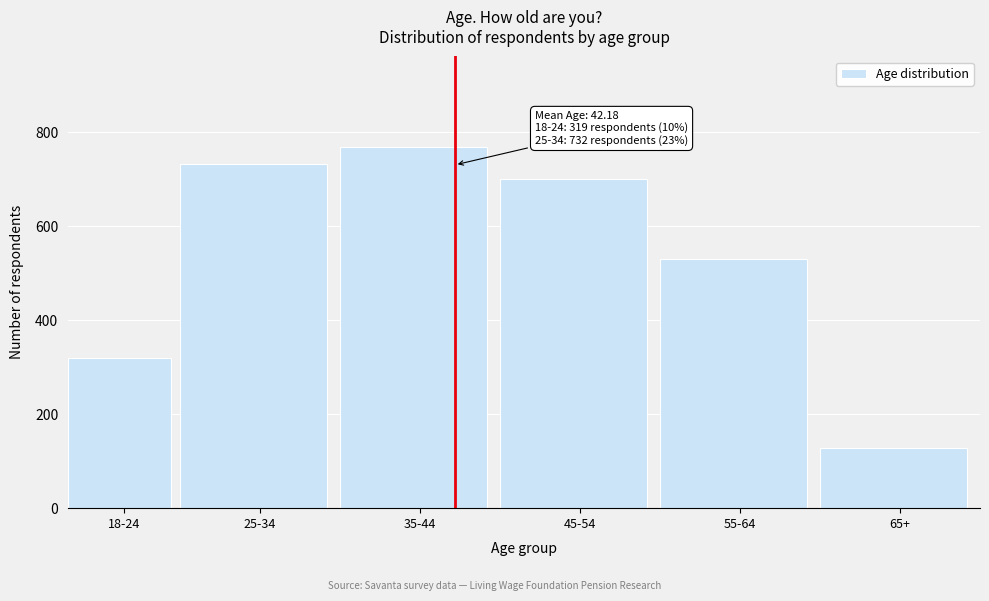

Reading left to right, what are all the values shown in this chart?

319	732	769	701	530	127